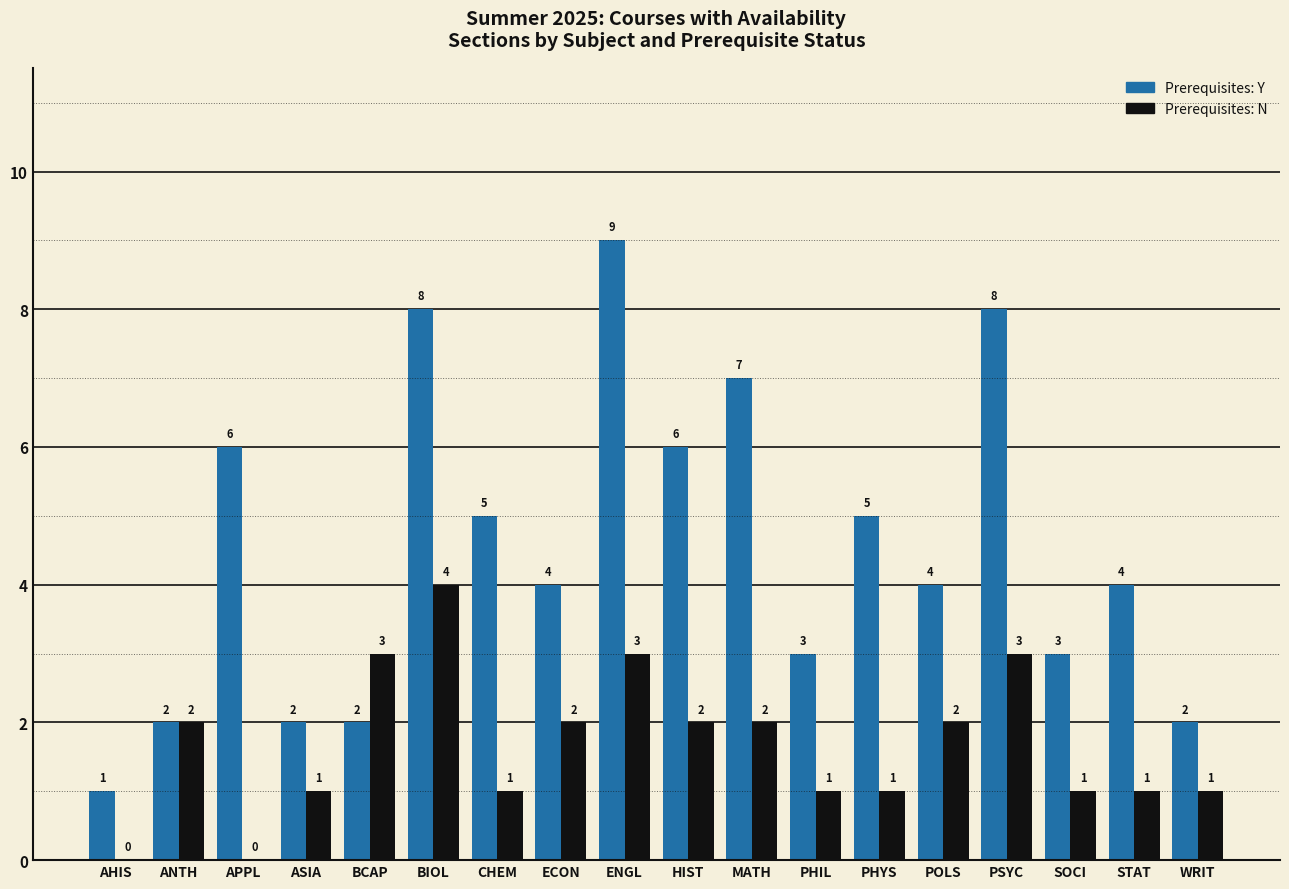

Between ENGL and HIST, which series saw the biggest shift?

Prerequisites: Y